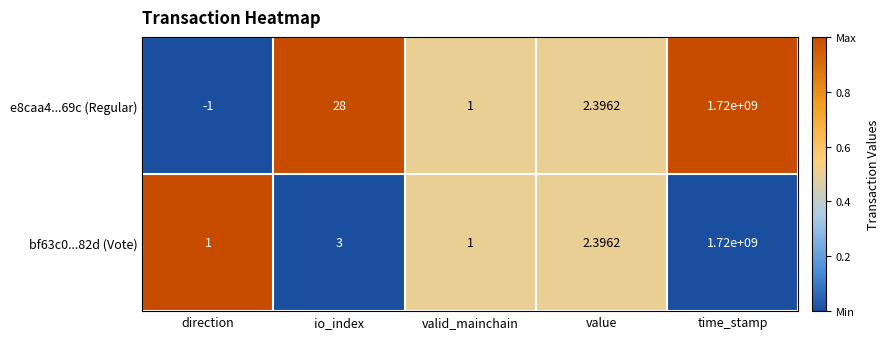

Where does the e8caa4...69c (Regular) series first go above 2?

io_index